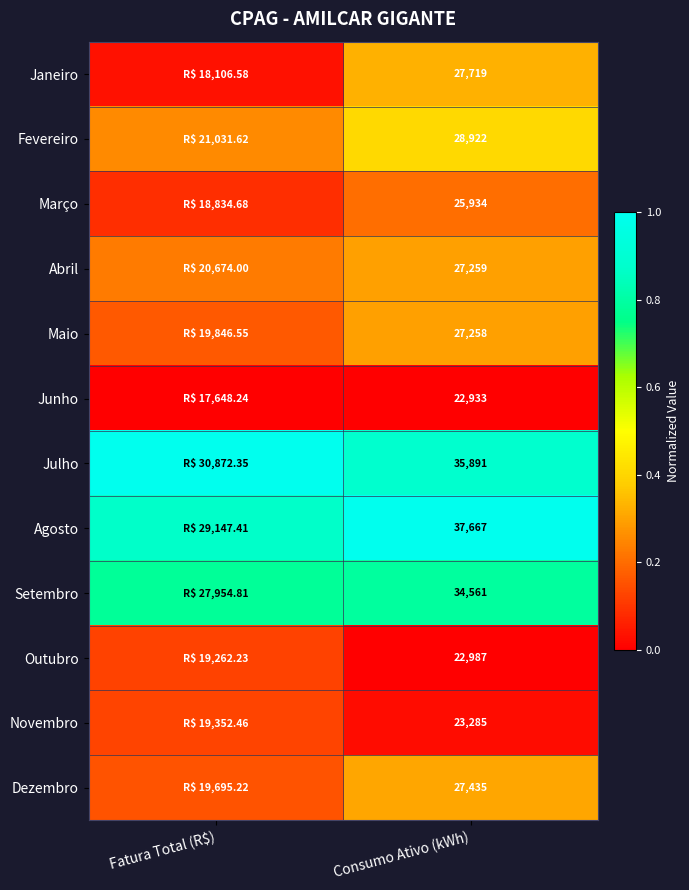

At Consumo Ativo (kWh), list the series in order from smallest to largest.

Junho, Outubro, Novembro, Março, Maio, Abril, Dezembro, Janeiro, Fevereiro, Setembro, Julho, Agosto